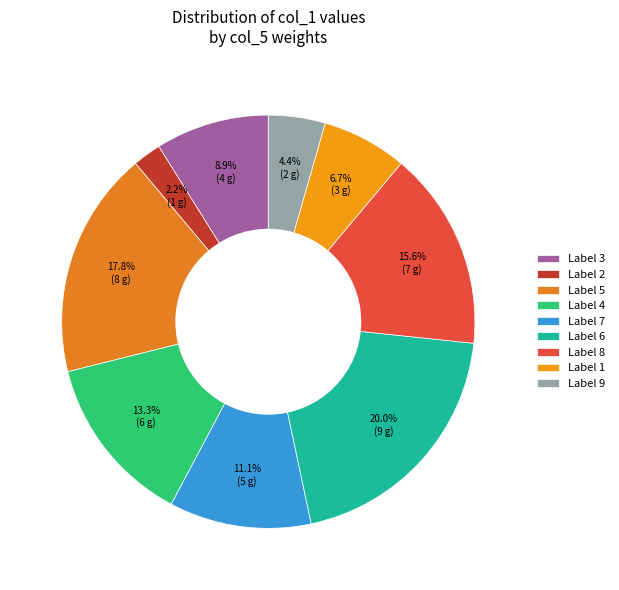

To the nearest percent, what is the difference between the largest and smallest slice percentages?

18%